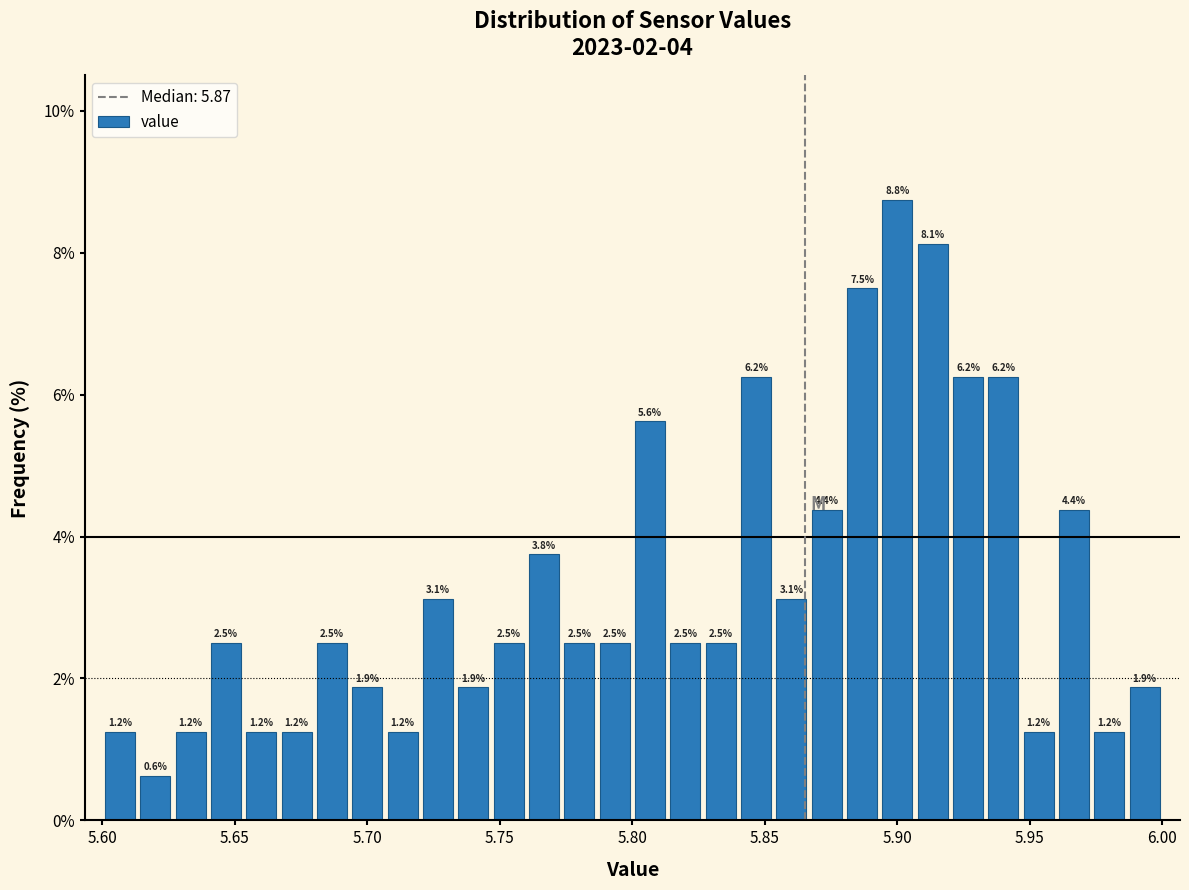

Around what value on the x-axis is the tallest bar? Give the approximate position of its centre, as read against the axis.

5.900